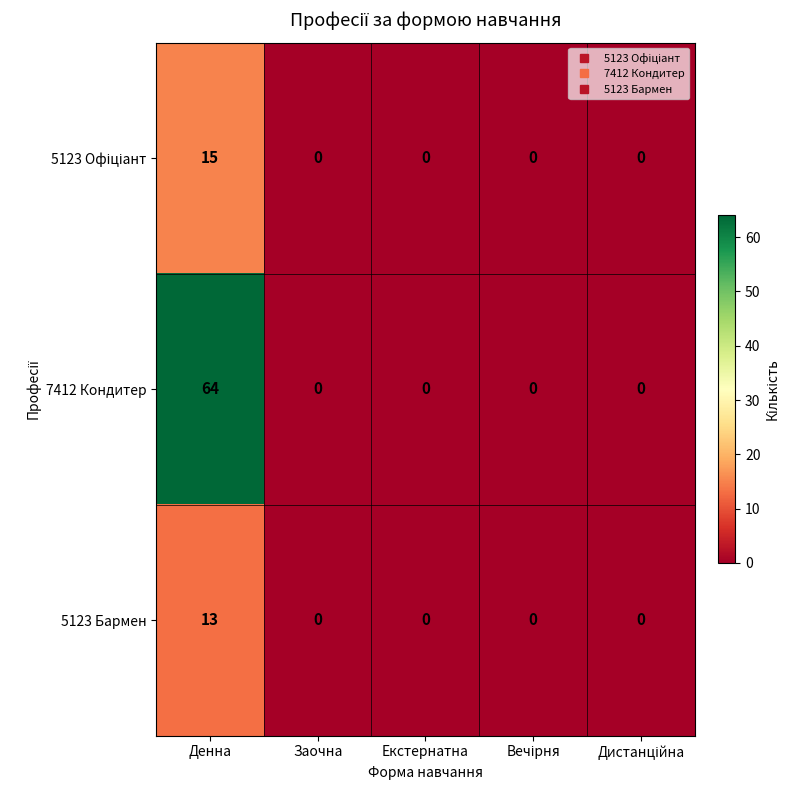

What is the greatest value displayed?

64